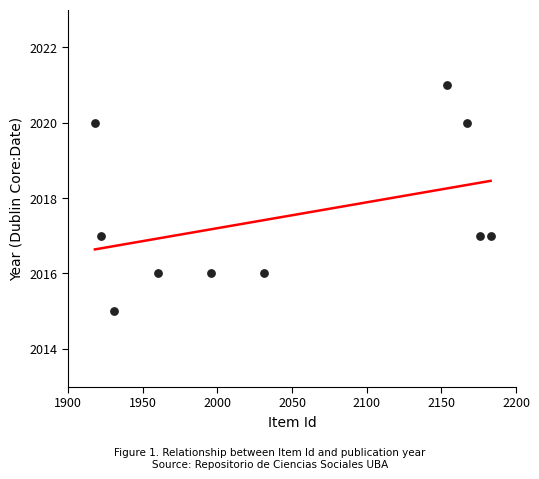

What is the range of Y values (max minus min)?

6